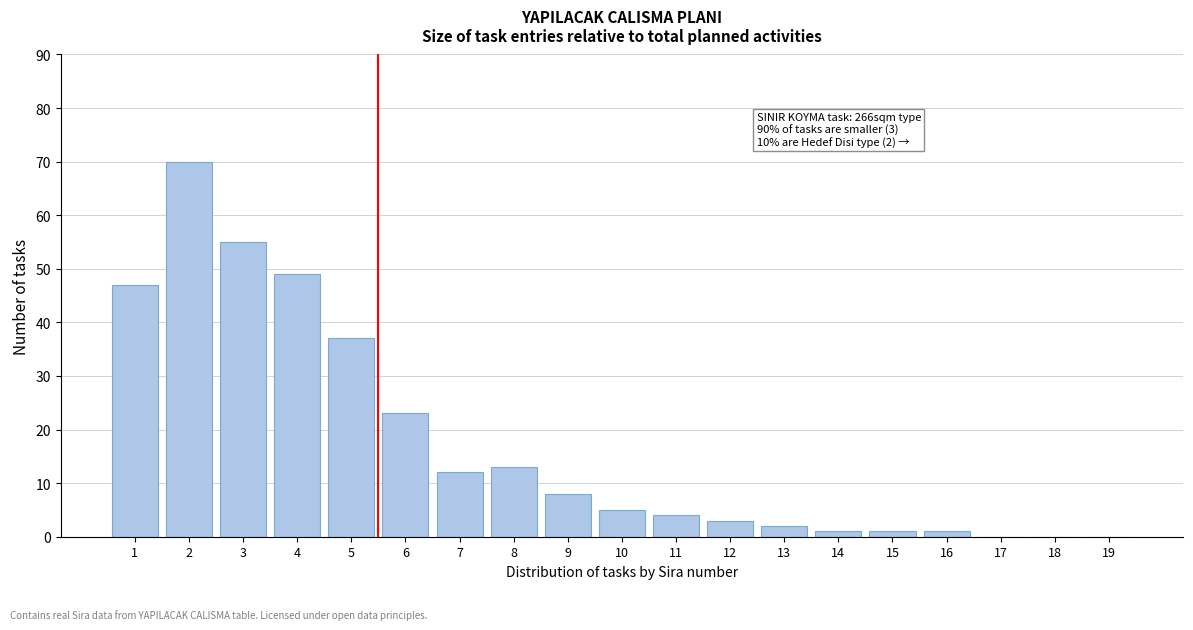

Which range on the x-axis has the tallest bar?

1.5 to 2.5